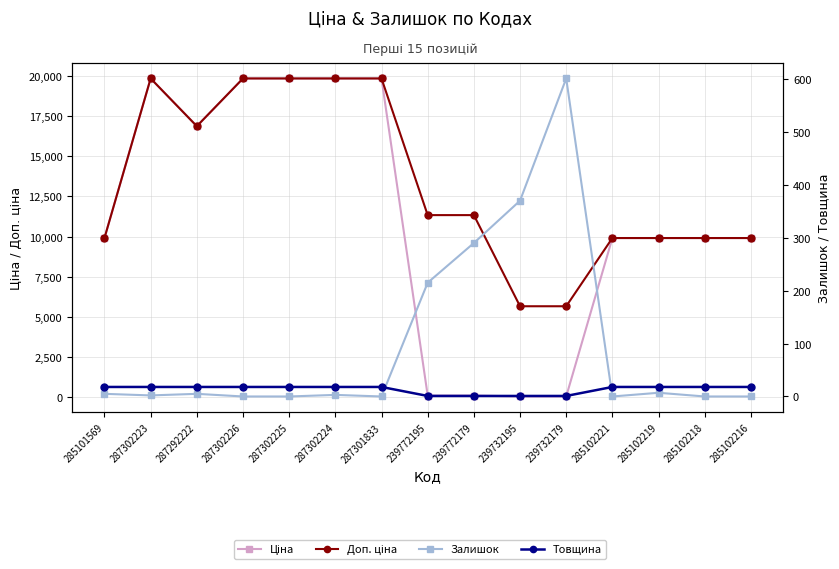

At which category is the sum across all series the highest?

287302224